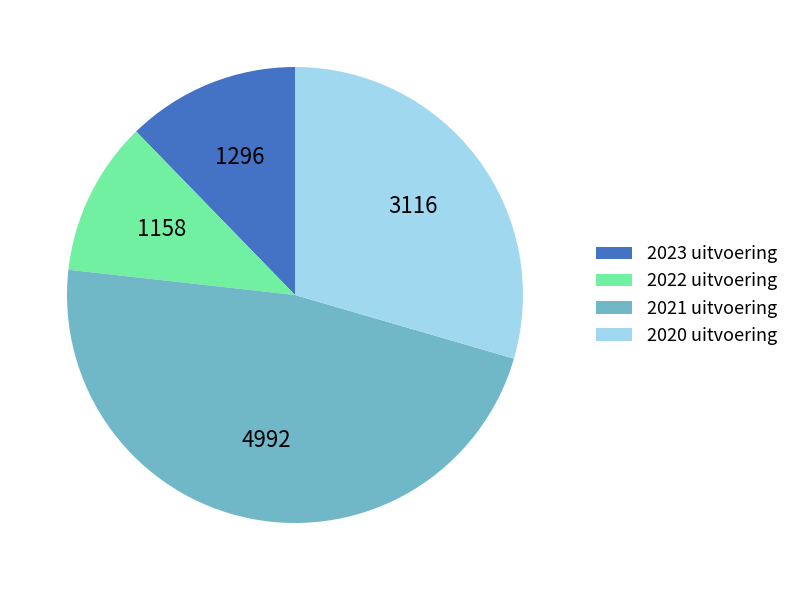

Rank the categories by value from highest to lowest.

2021 uitvoering, 2020 uitvoering, 2023 uitvoering, 2022 uitvoering